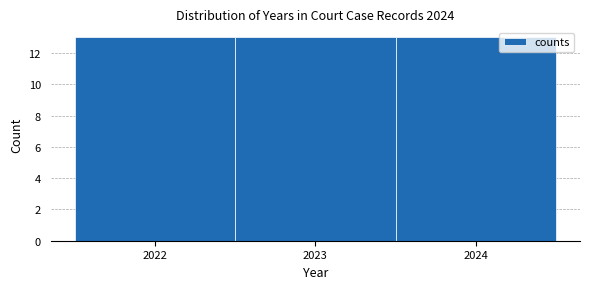

What is the height of the bar covering 2021.5 to 2022.5 on the x-axis? The values are not printed on the chart, so give them approximately, as read against the axis.

13